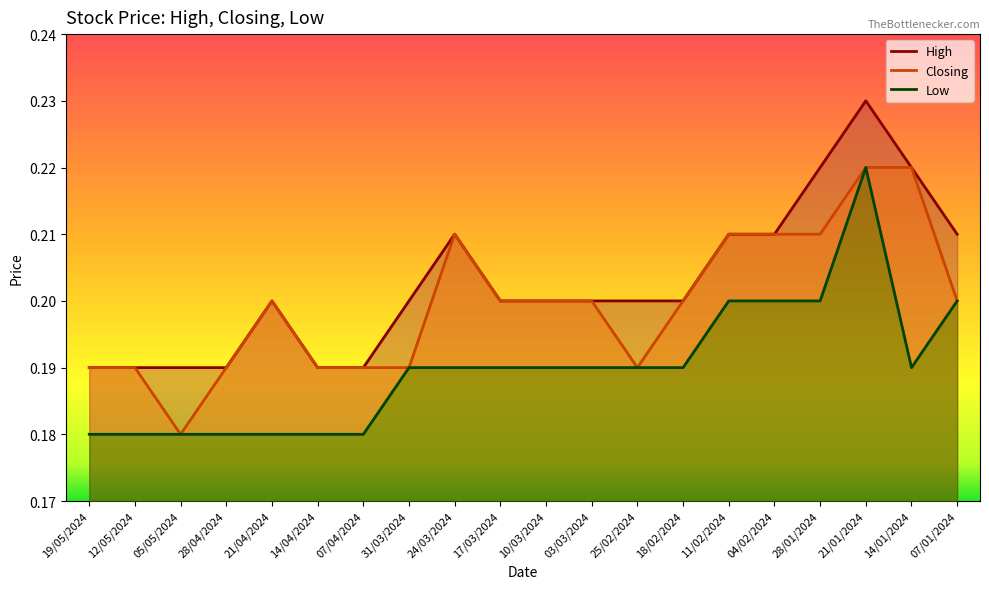

What are all the series names shown in the legend?

High, Closing, Low